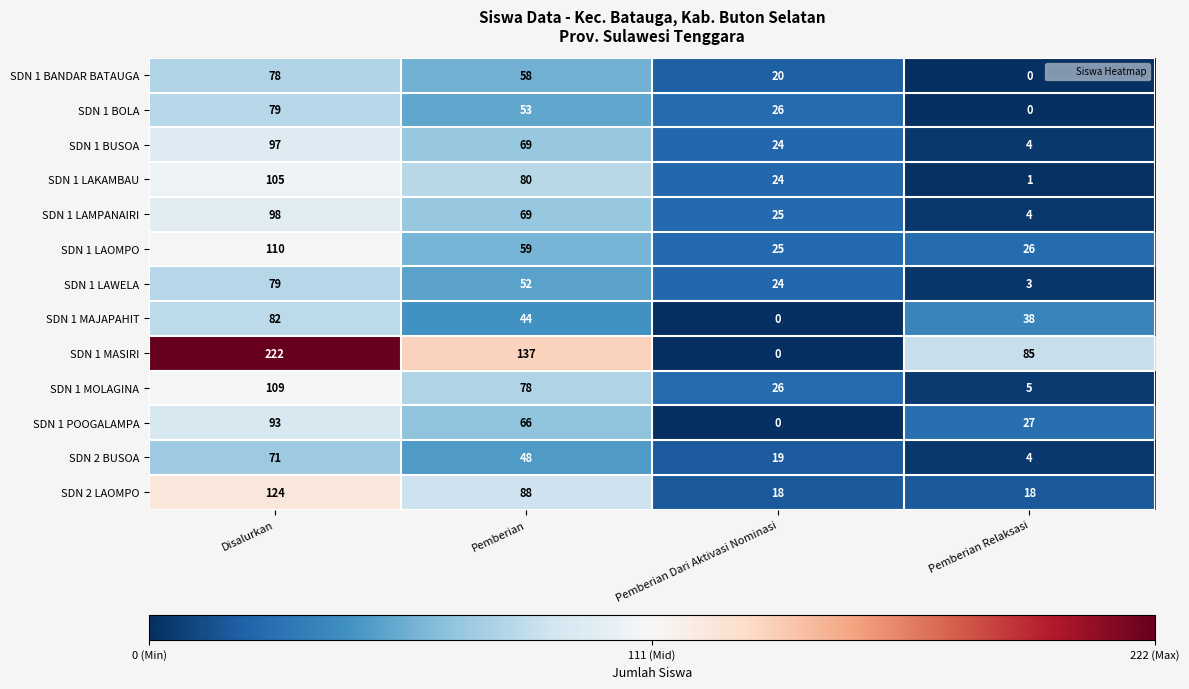

What is the minimum value for SDN 1 LAMPANAIRI?

4